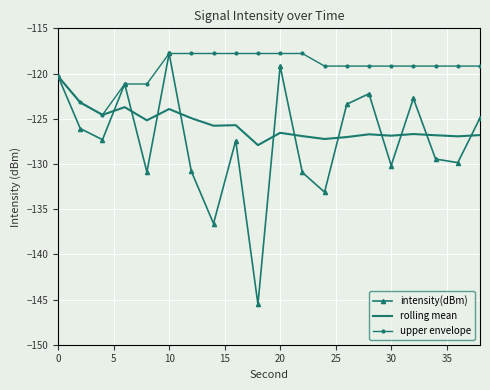

Rank the series by their average value, from highest to lowest.

upper envelope, rolling mean, intensity(dBm)